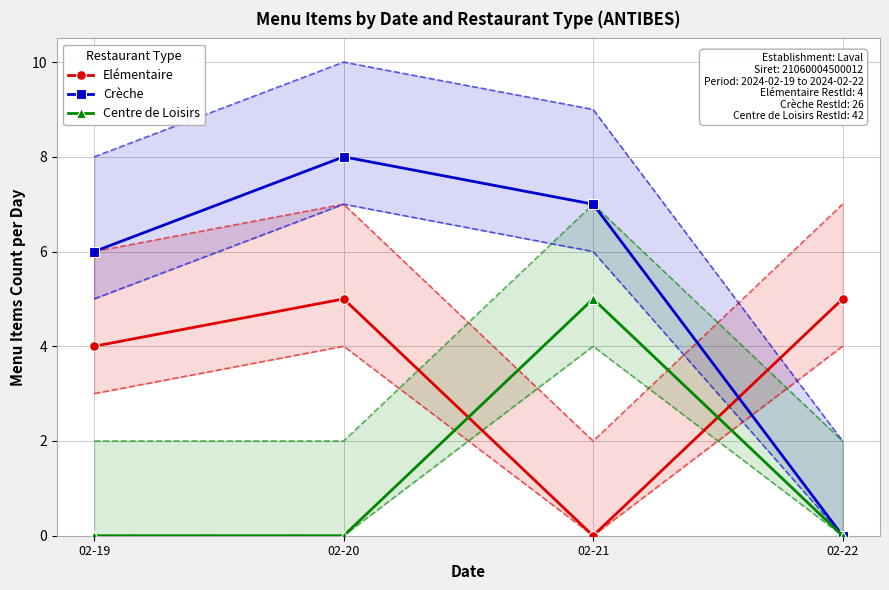

Rank the series by their average value, from highest to lowest.

Crèche, Elémentaire, Centre de Loisirs